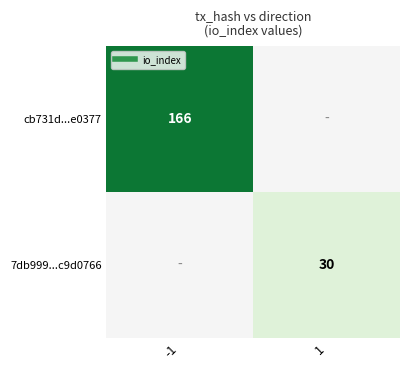

Rank the series by their maximum value, from highest to lowest.

cb731d...e0377, 7db999...c9d0766